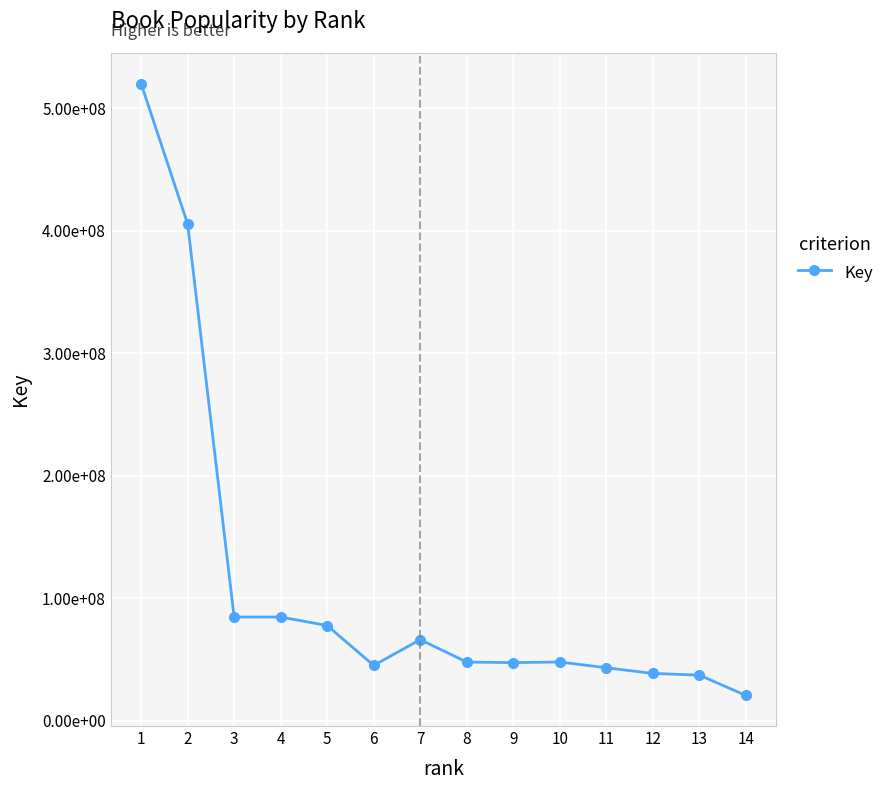

What is the value of the 9th point from the left?

47392368